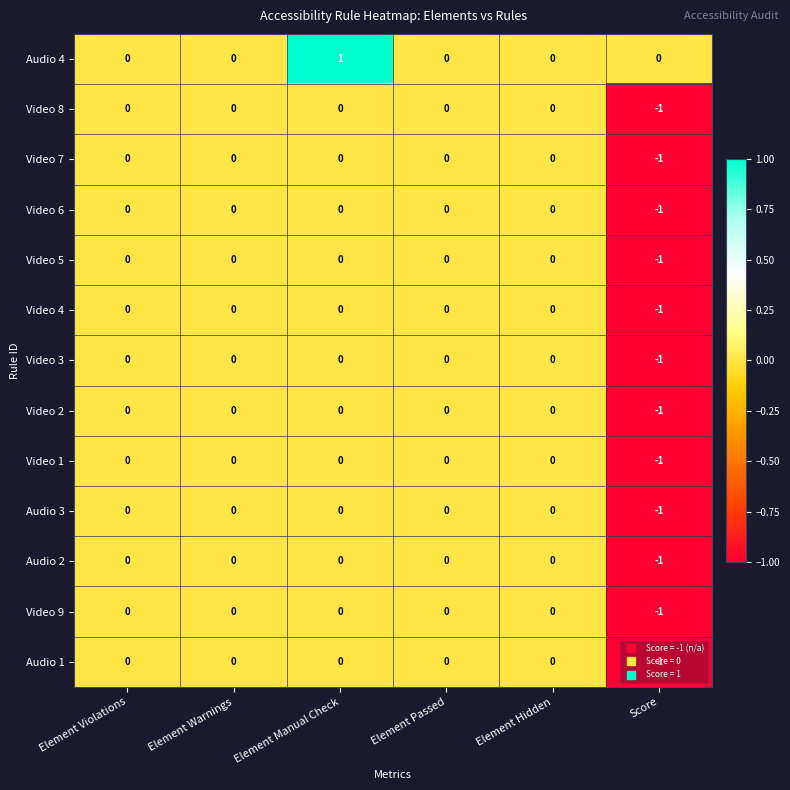

The value of Video 1 at Element Hidden is 0. True or false?

True